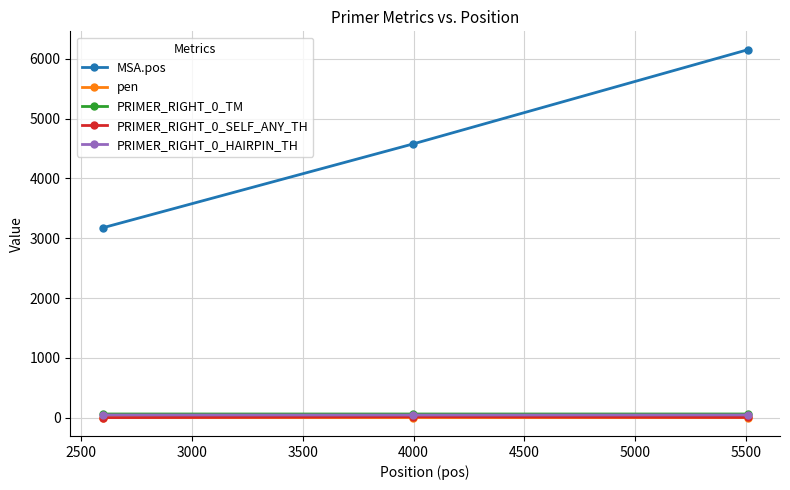

Which series has the widest spread of values?

MSA.pos